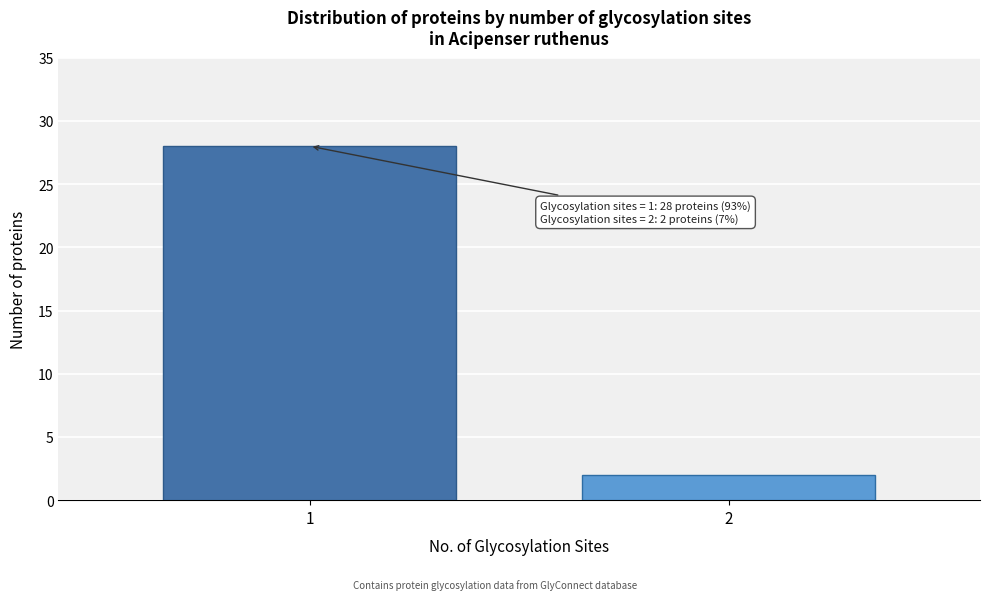

Reading left to right, what are all the values shown in this chart?

1=28	2=2